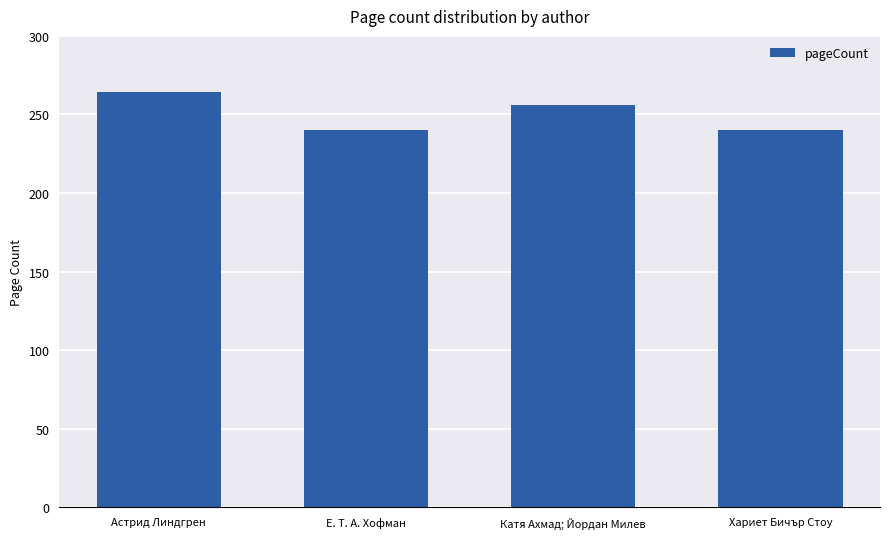

What is the difference between the second highest and second lowest values?

16